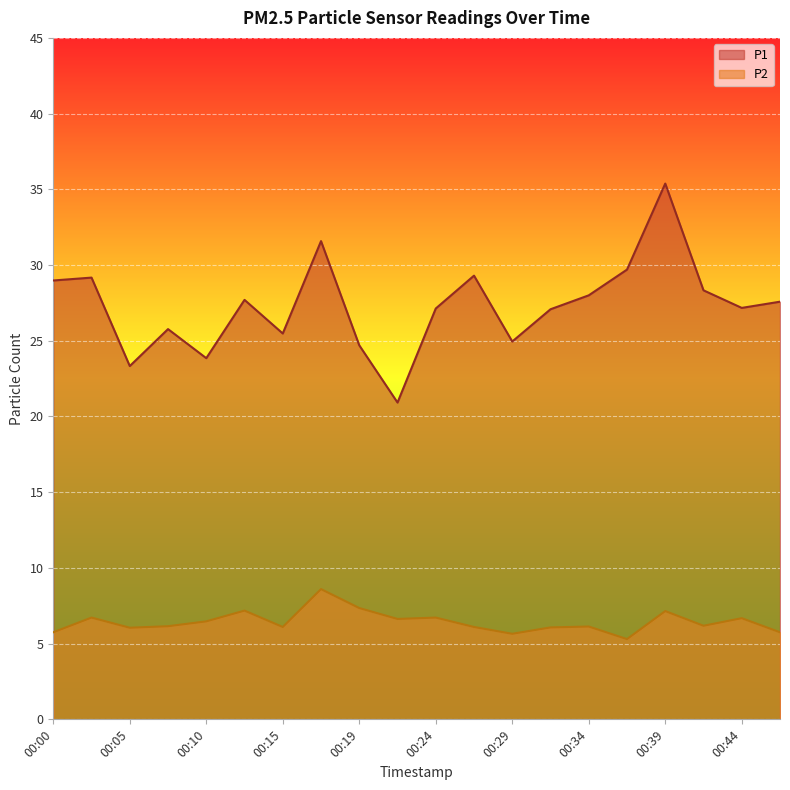

Where is P1 nearest to the value 28?

00:34